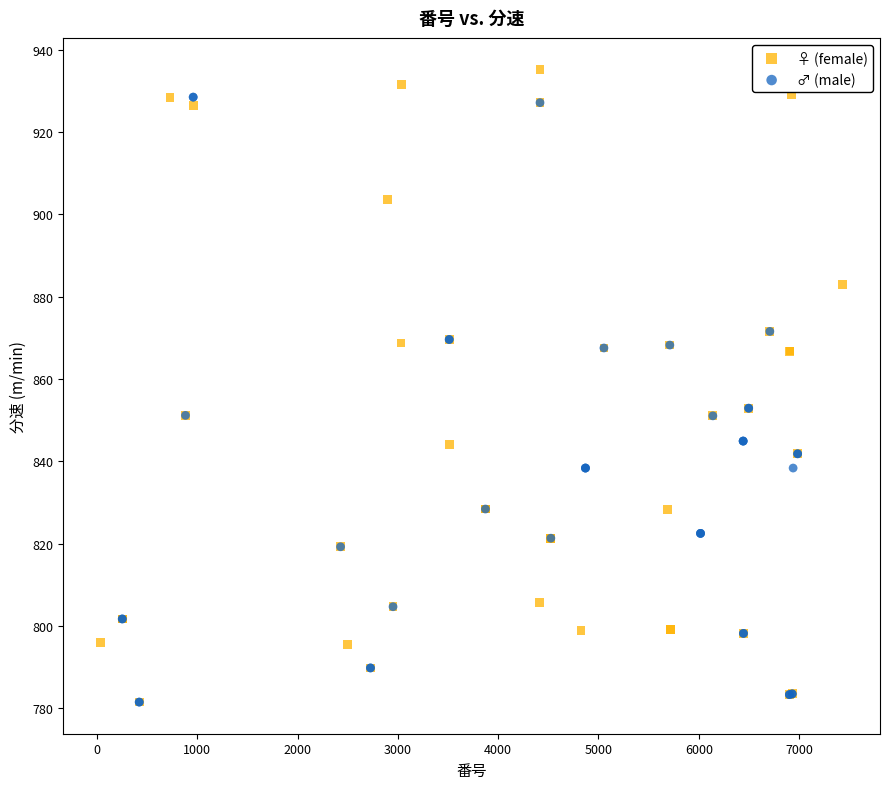

Which series contains the highest Y value?

♀ (female)